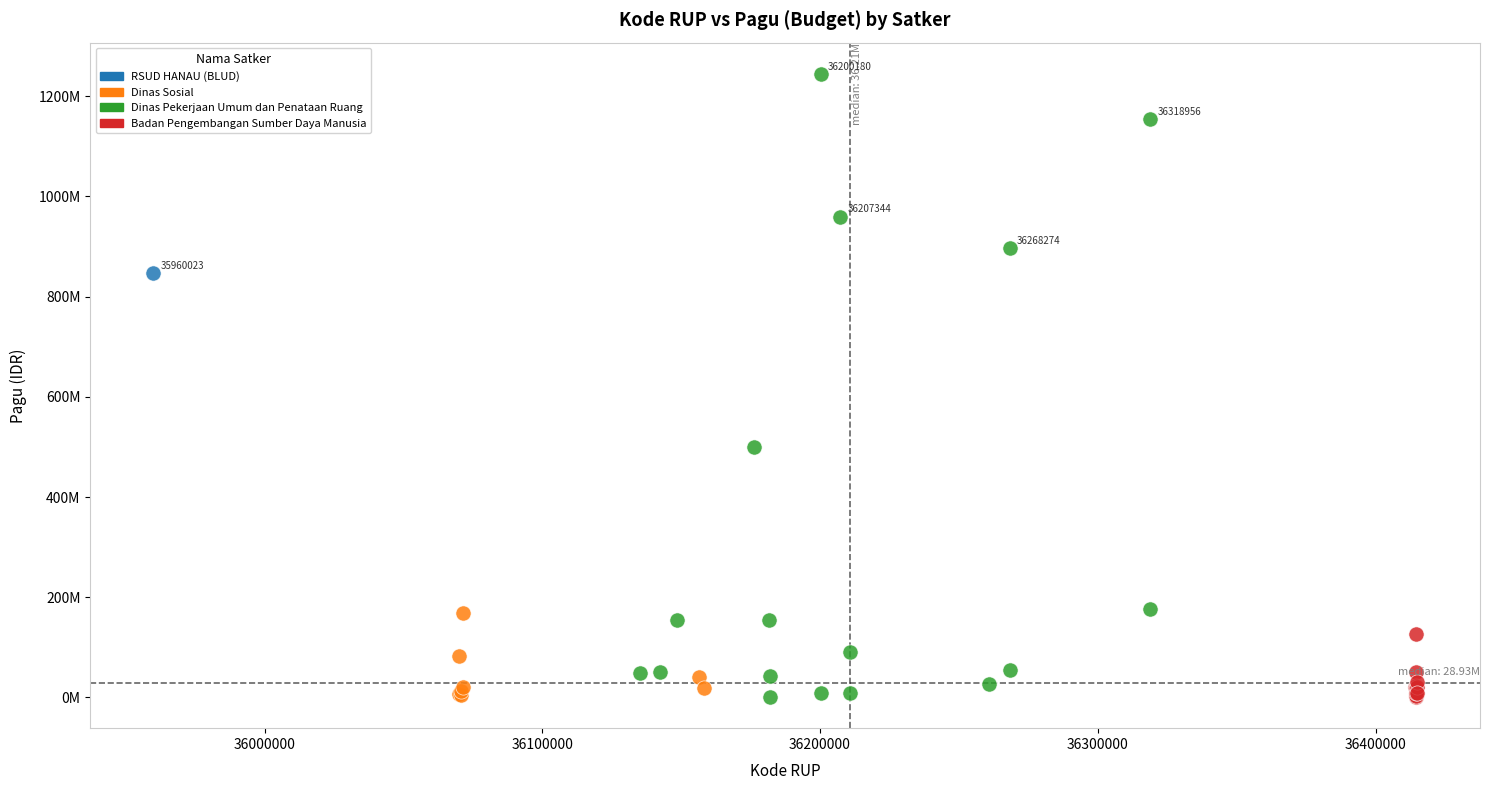

Which series contains the highest Y value?

Dinas Pekerjaan Umum dan Penataan Ruang